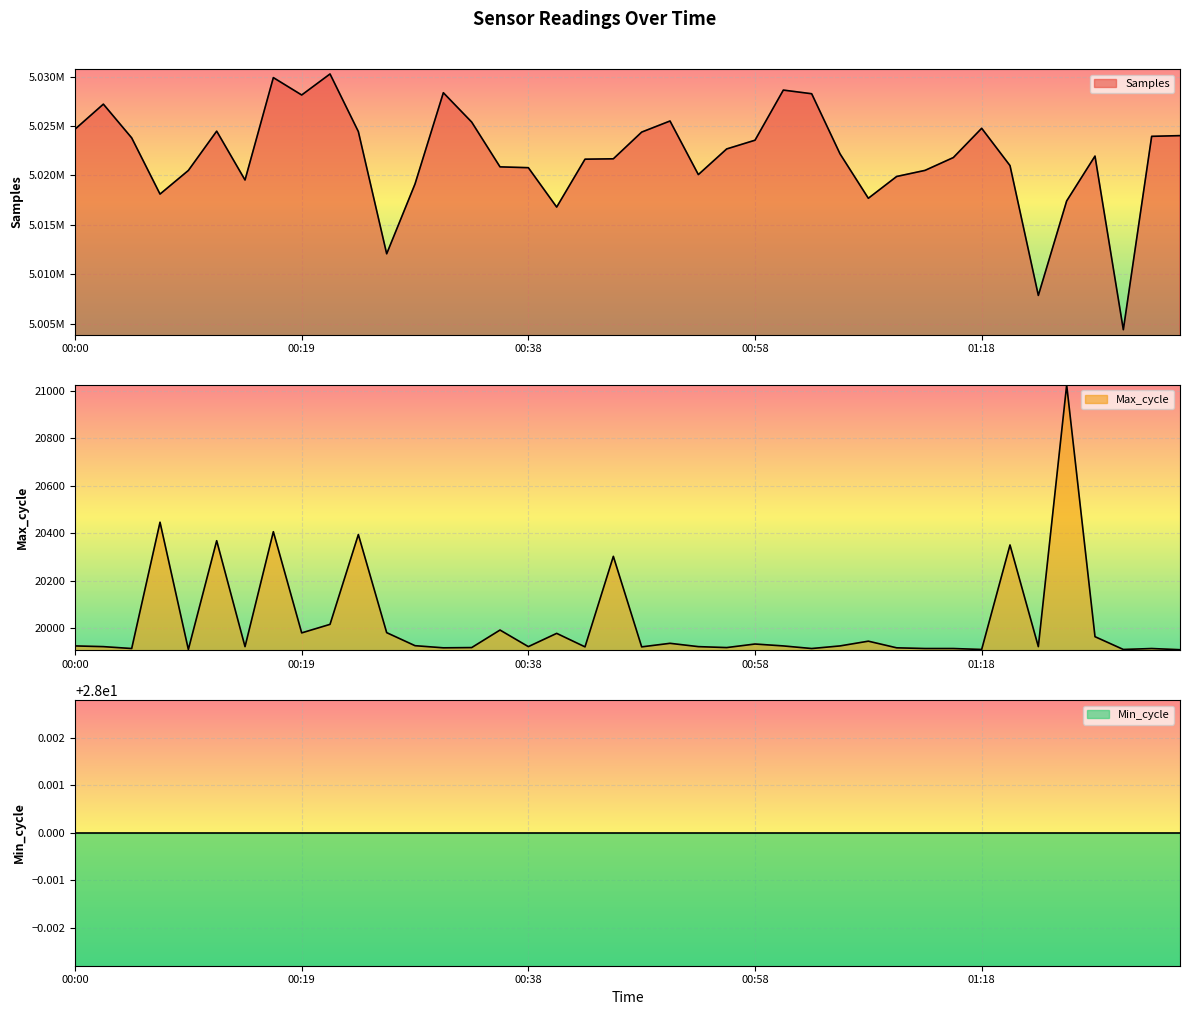

What is the spread (max minus min) of values at 01:27?

5001995